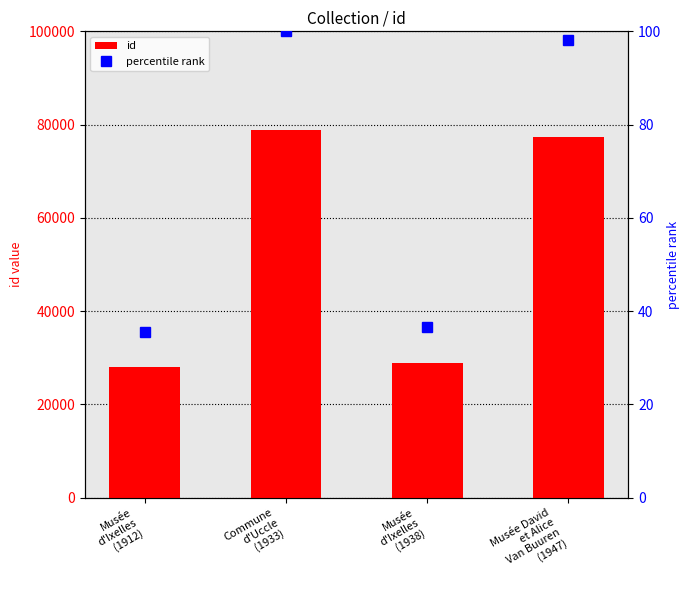

What is the minimum value for percentile rank?

35.5